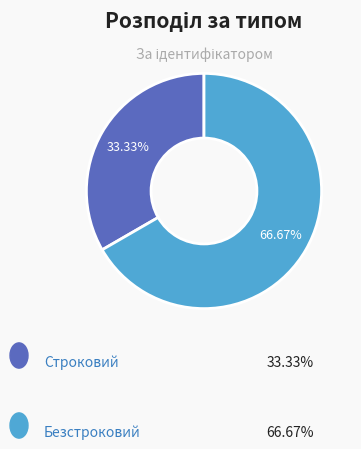

Is there any slice that represents more than half of the pie?

Yes